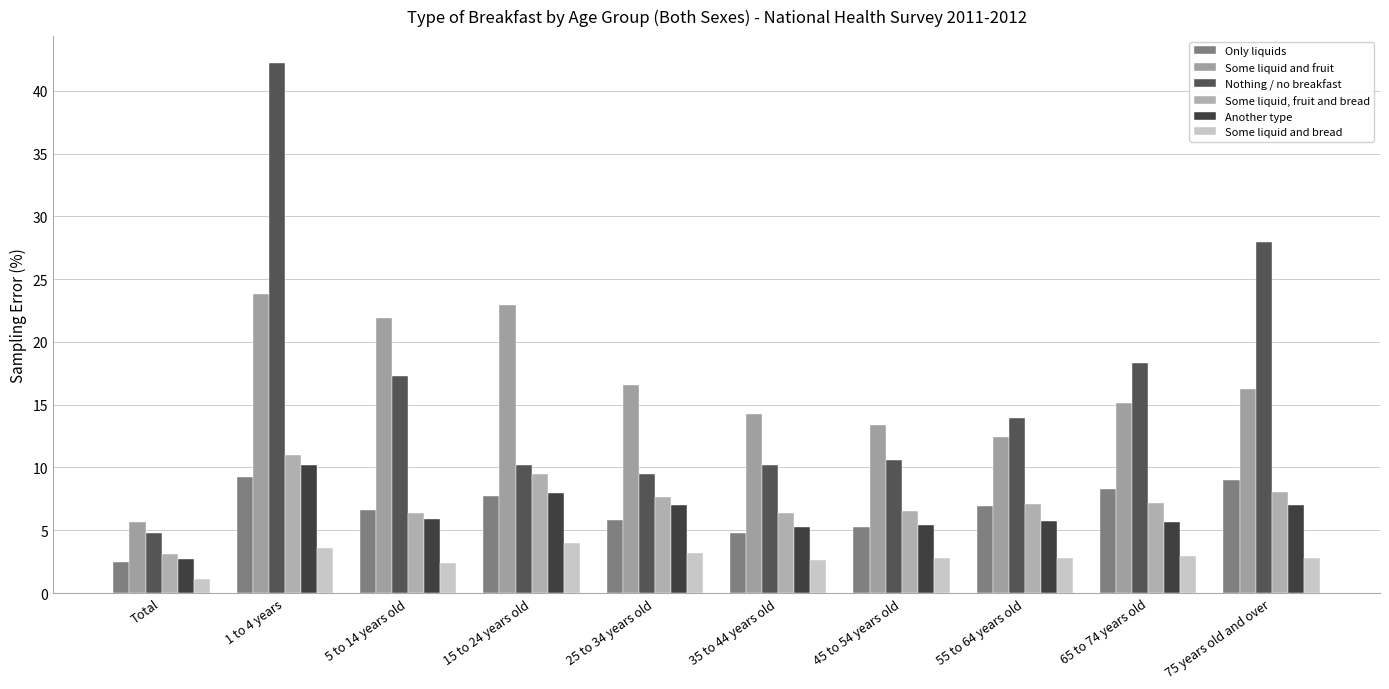

Is it true that Some liquid and fruit equals 12.4 at 55 to 64 years old?

True